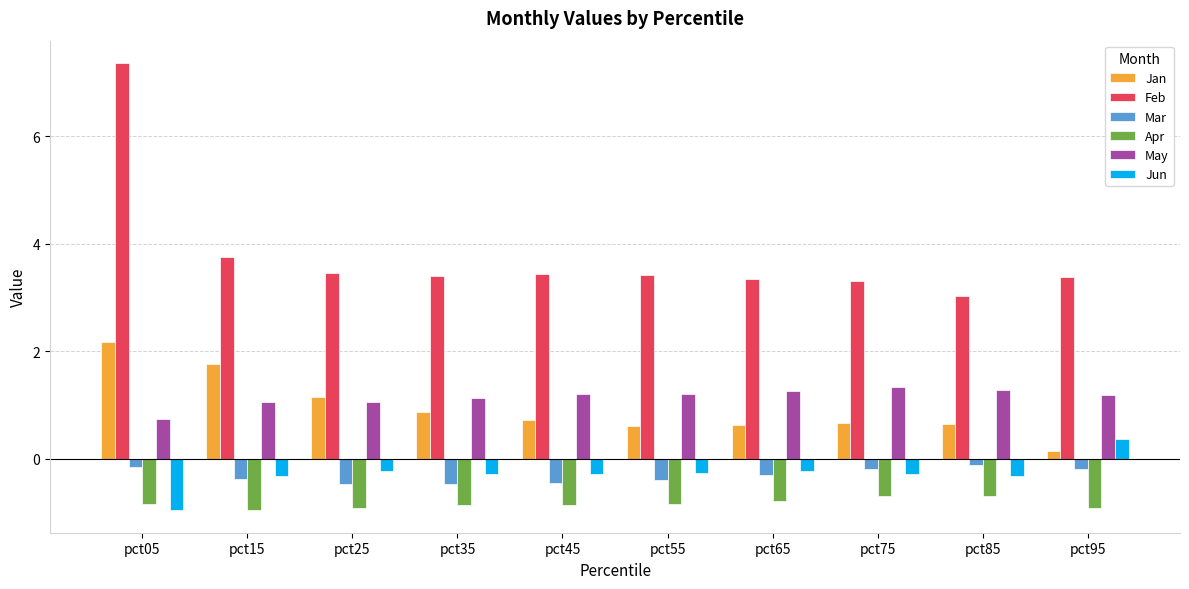

What value does the Feb series have at pct25?

3.5